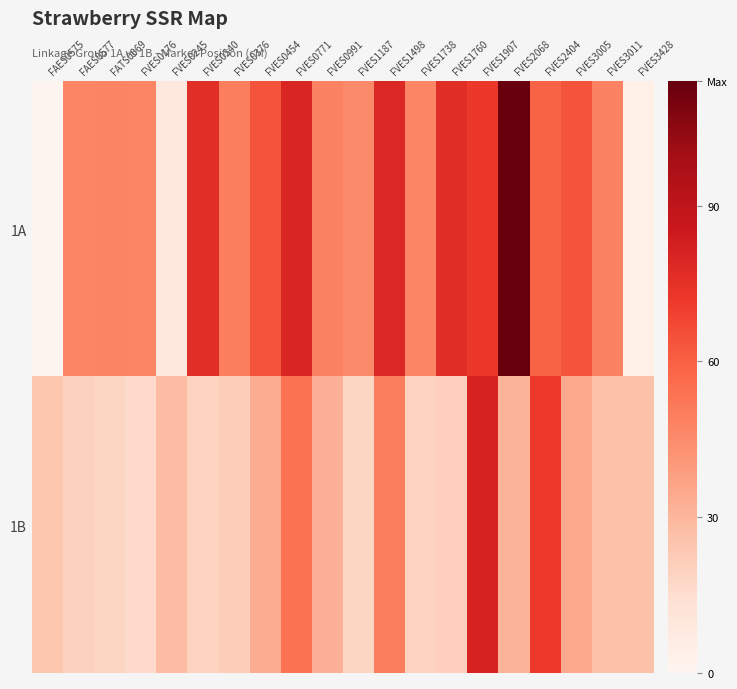

List the series in order of their overall mean, highest first.

1A, 1B